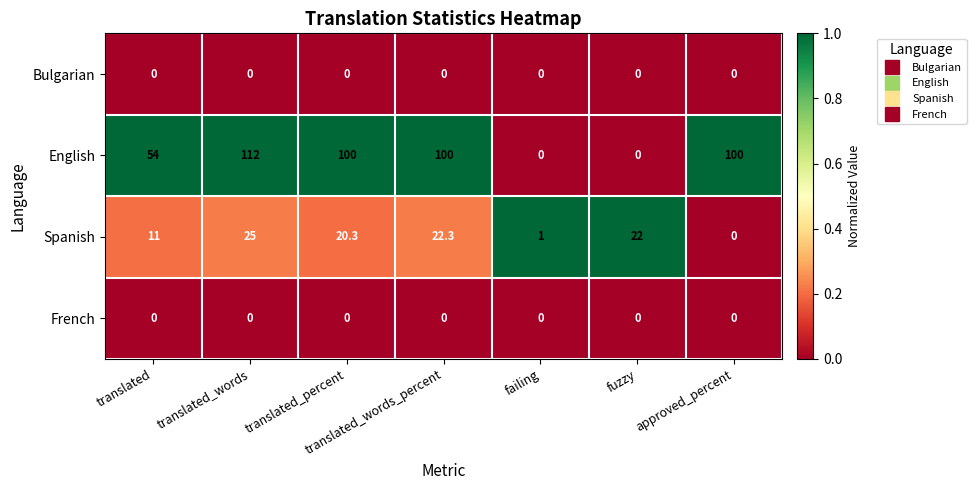

What is the difference between the second highest and minimum values in the Spanish series?

22.3